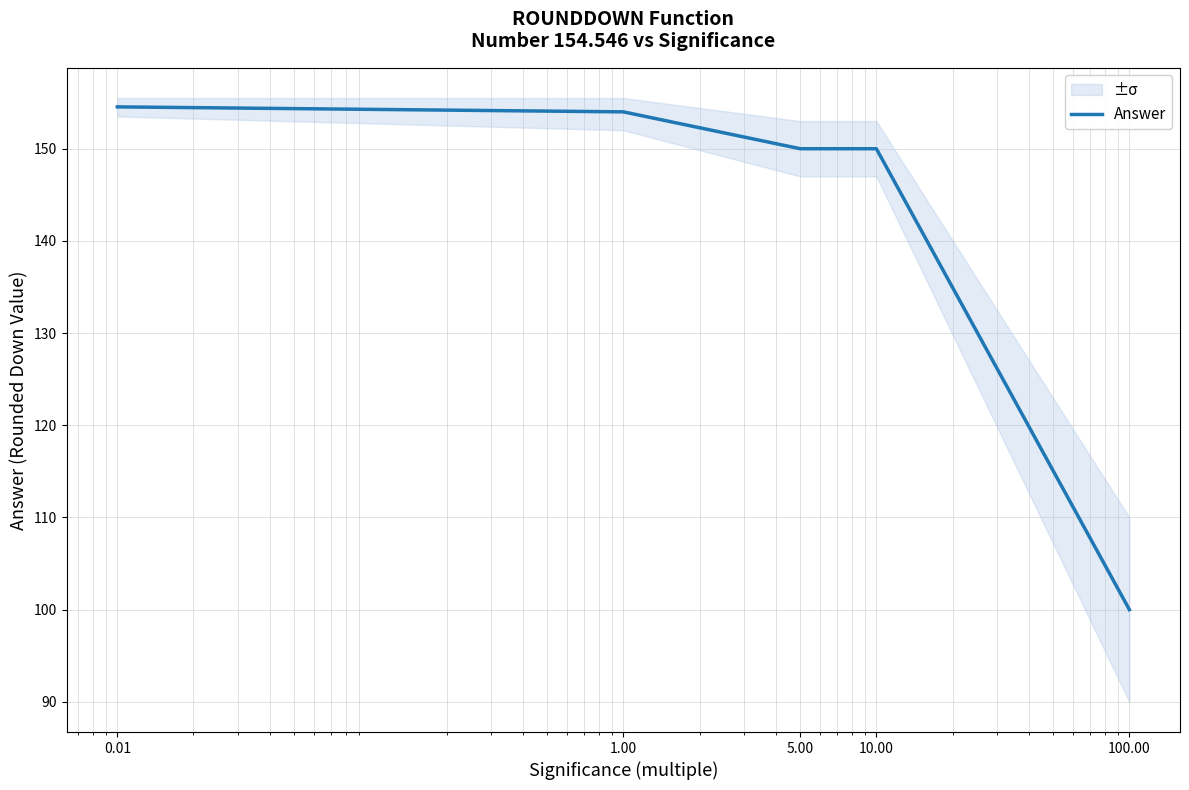

What is the minimum value shown in the chart?

100.0